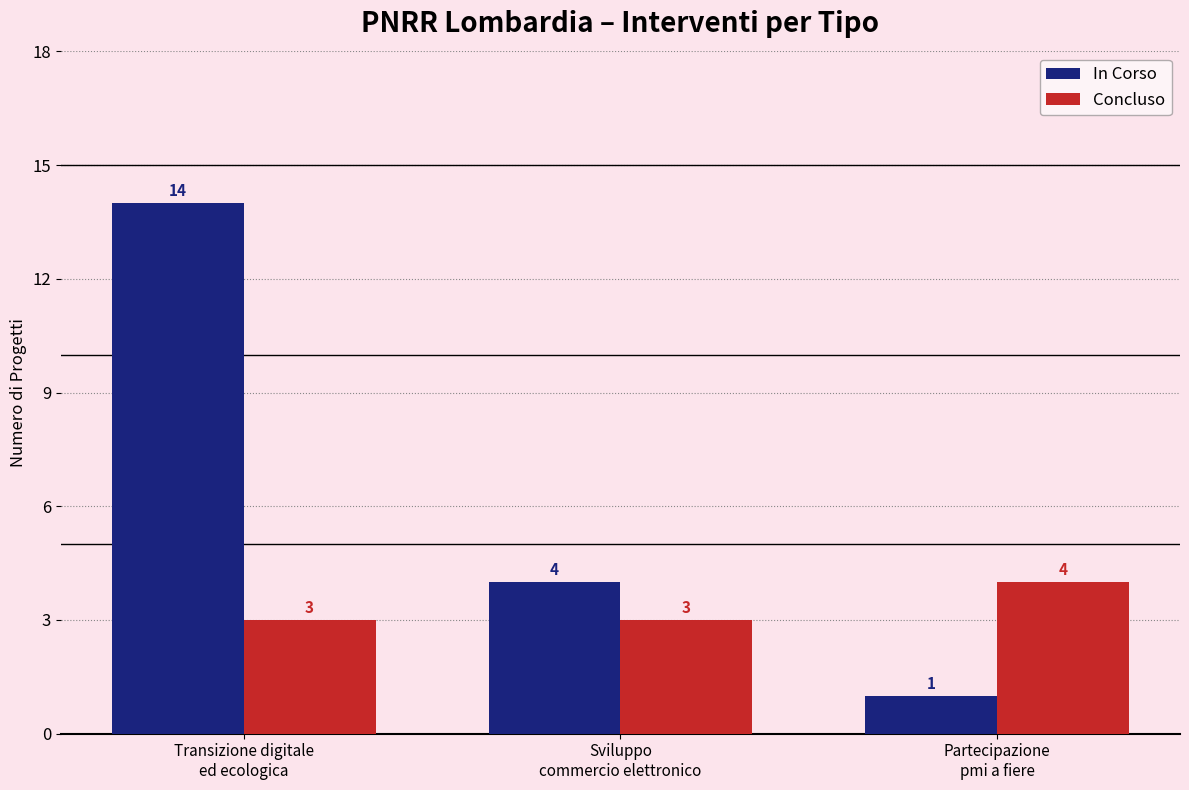

Is it true that Concluso equals 6 at Partecipazione
pmi a fiere?

False